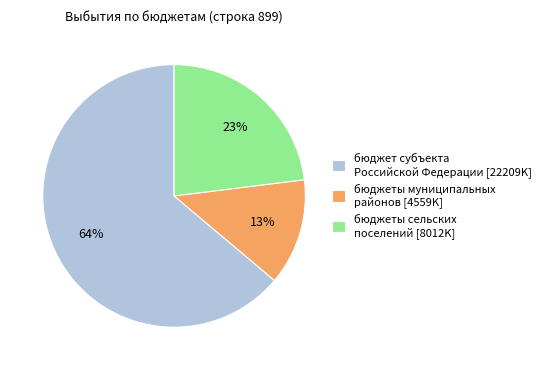

Is бюджет субъекта Российской Федерации [22209K] the majority of the pie?

Yes